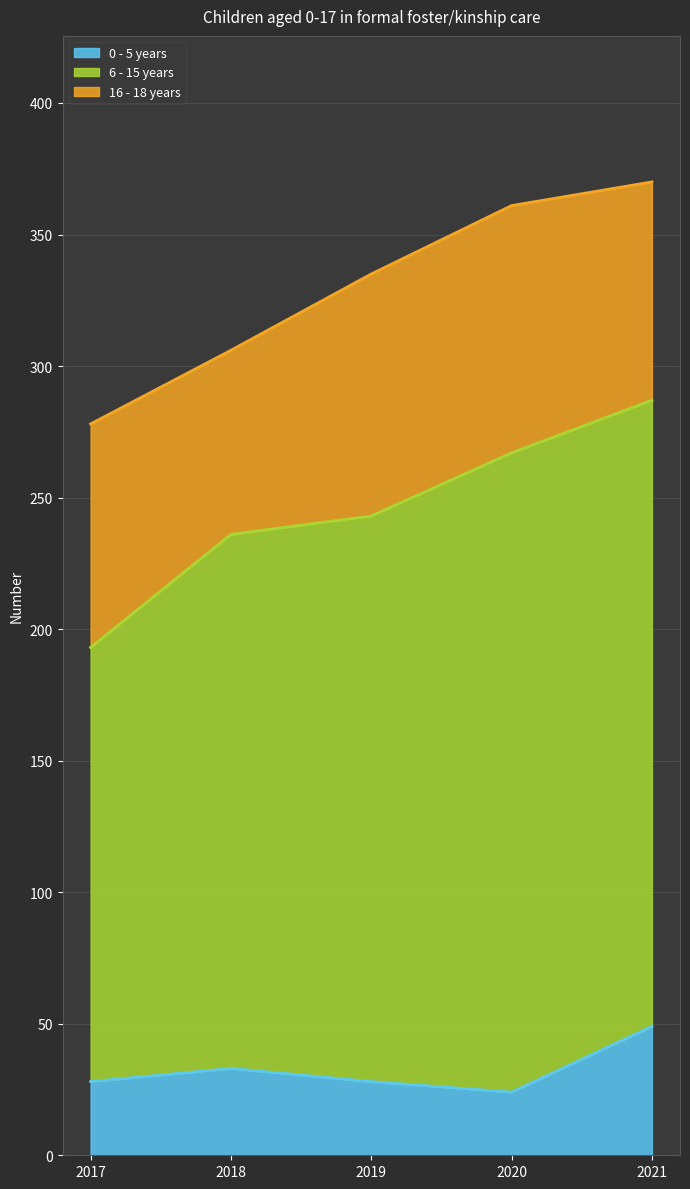

What is the sum of the 16 - 18 years values at 2017 and 2021?

168